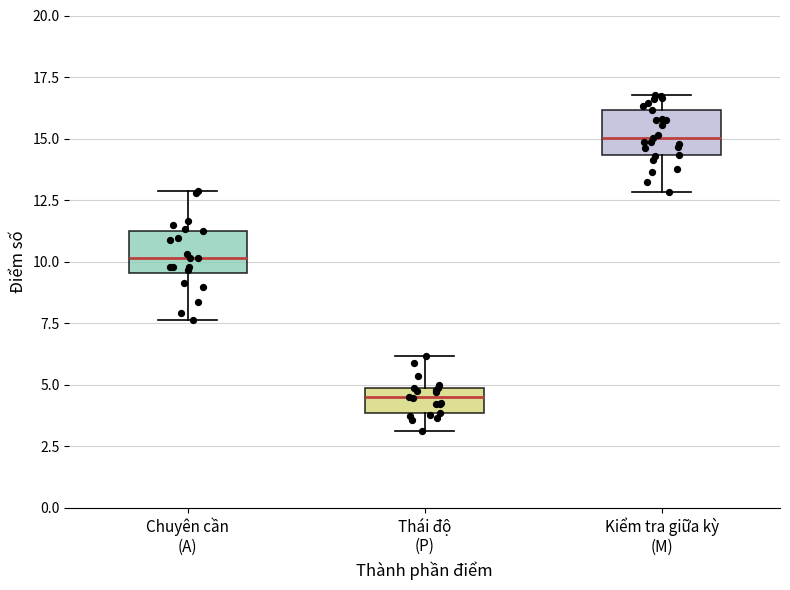

Where is the lower edge of the box for Chuyên cần (A) on the y-axis? The values are not printed on the chart, so give them approximately, as read against the axis.

9.5